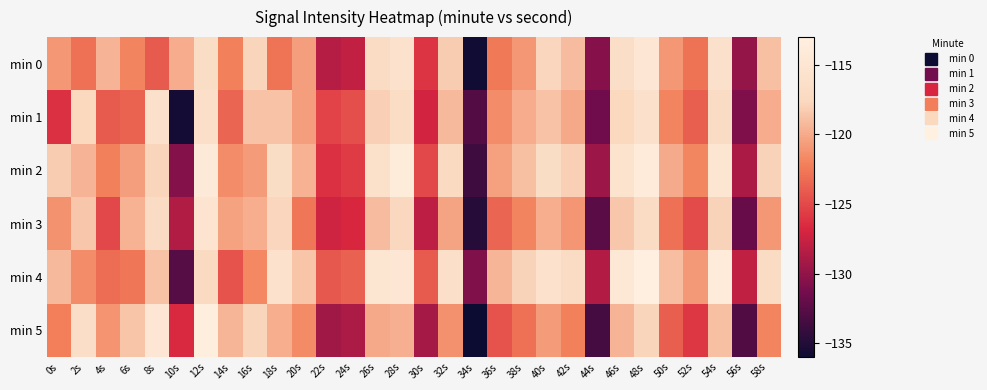

At which category is the sum across all series the highest?

48s